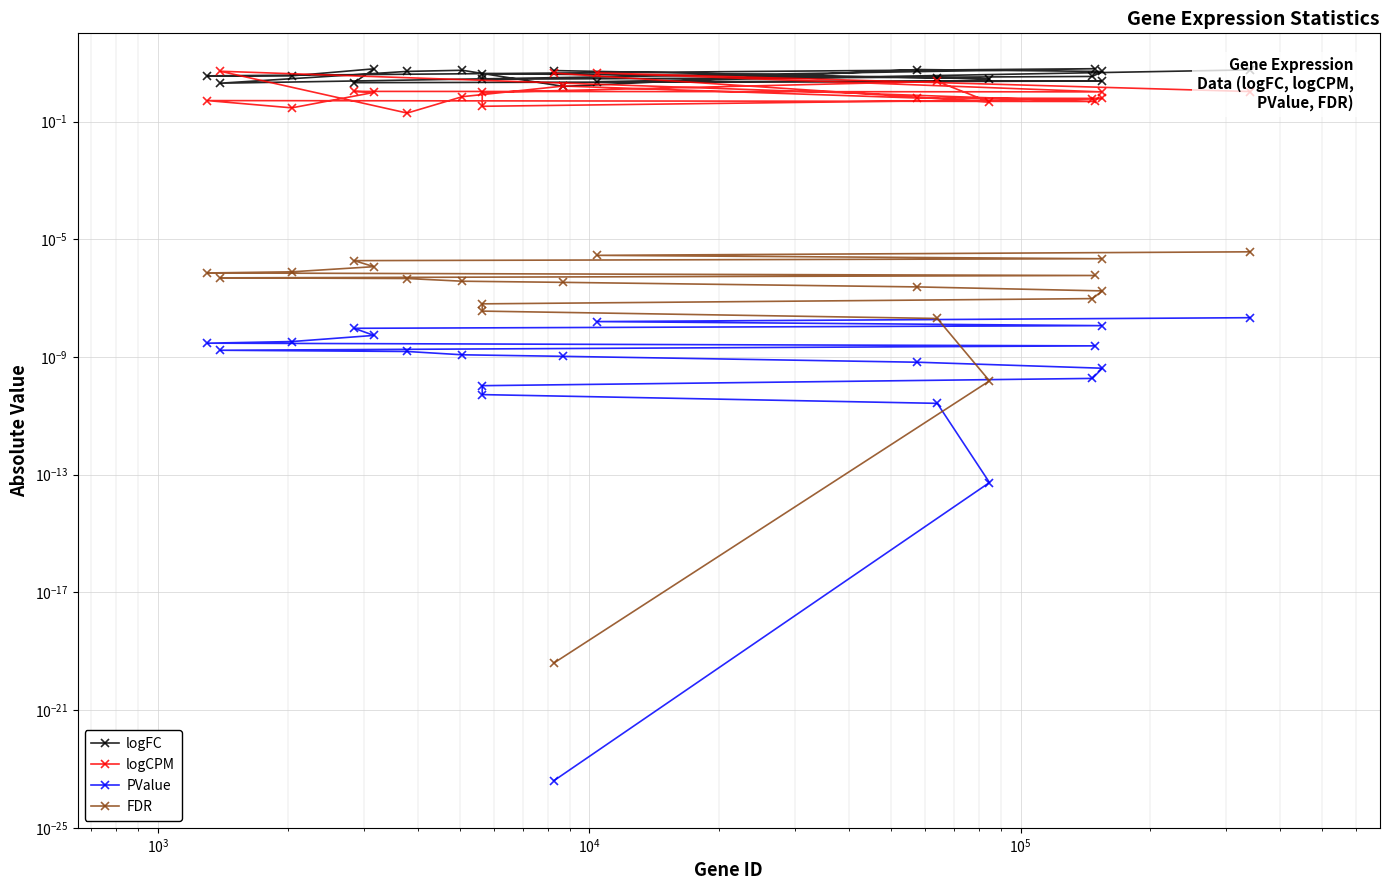

What are all the series names shown in the legend?

logFC, logCPM, PValue, FDR